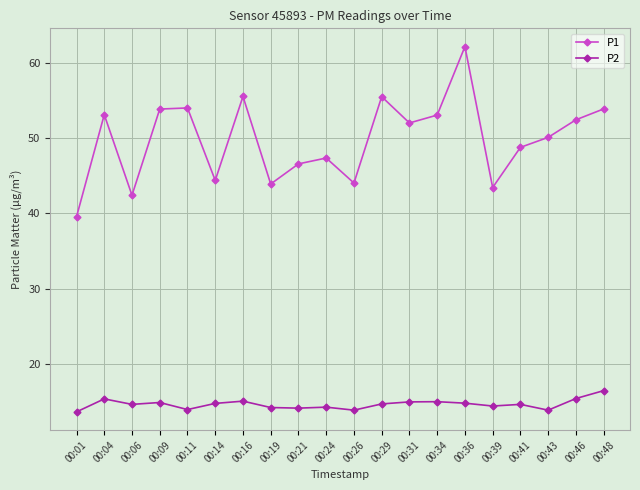

What is the minimum value for P2?

13.6